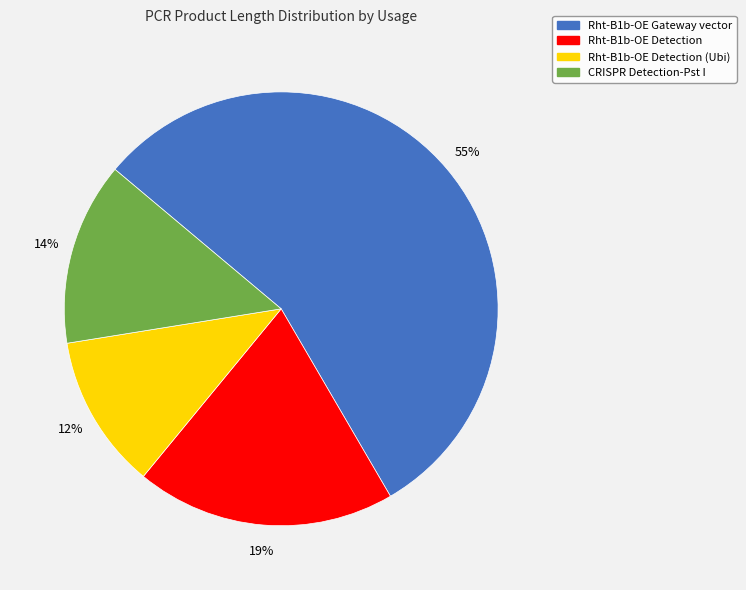

To the nearest percent, what is the average slice percentage?

25%